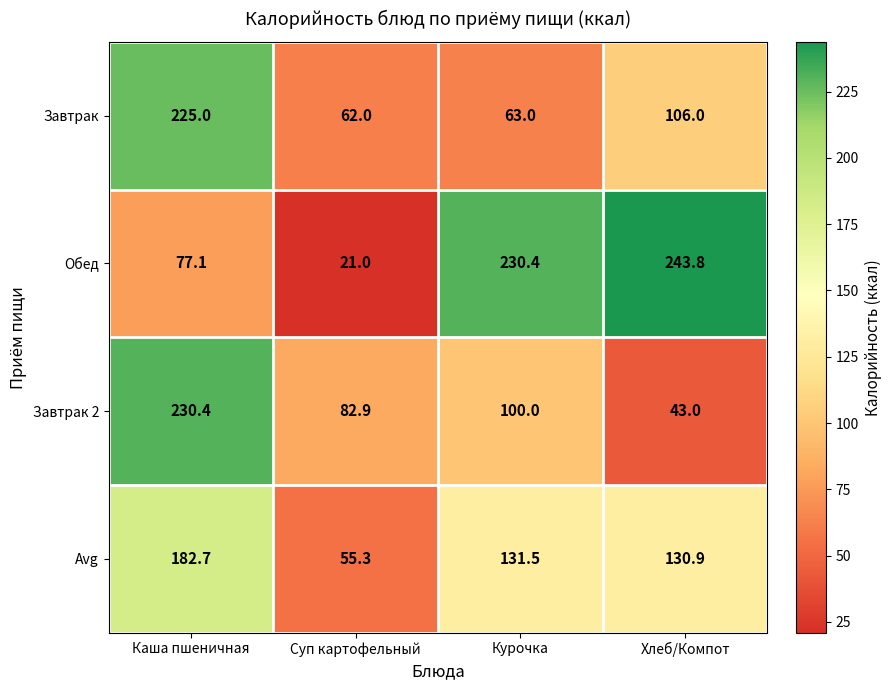

Which series has the largest total across all categories?

Обед